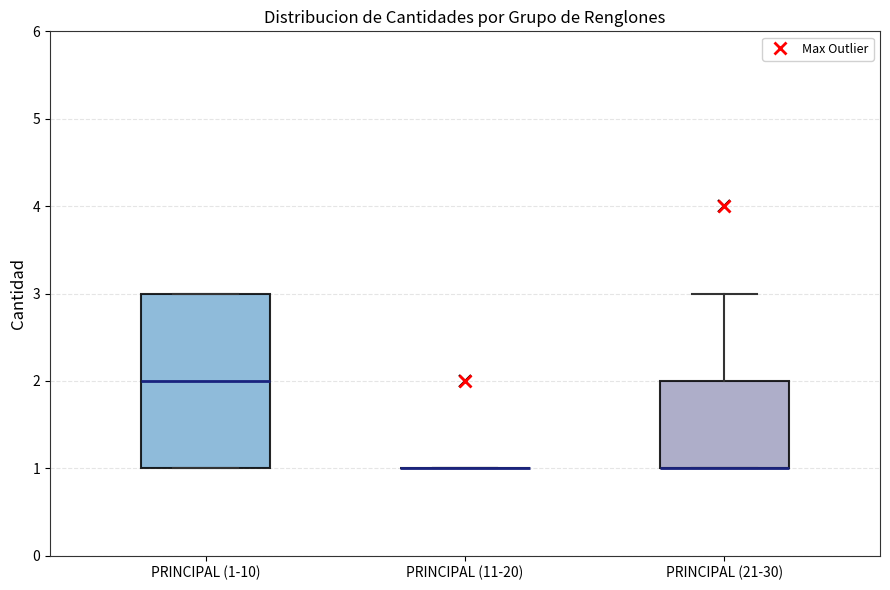

Comparing the boxes themselves (not the whiskers), which one is the tallest?

PRINCIPAL (1-10)